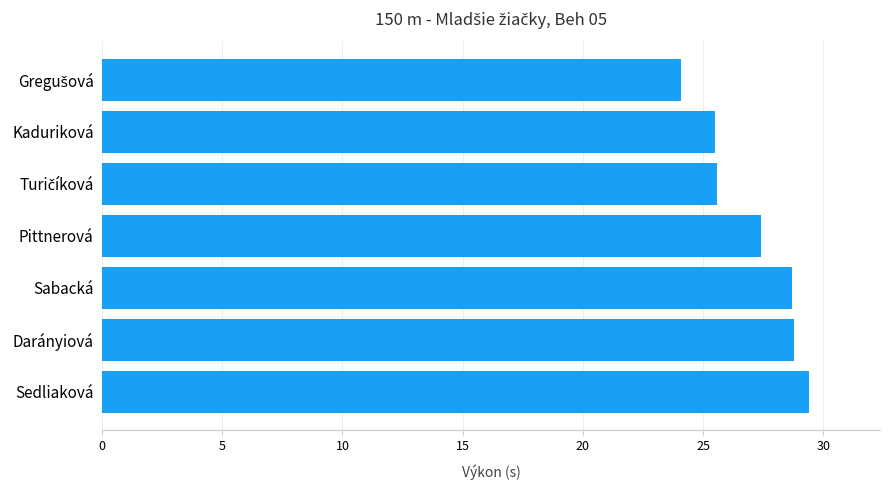

The chart shows a value of 36.2 at Pittnerová. True or false?

False